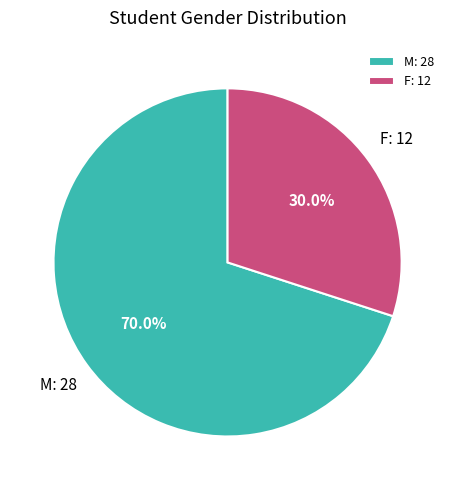

The M slice represents 49% of the pie. True or false?

False